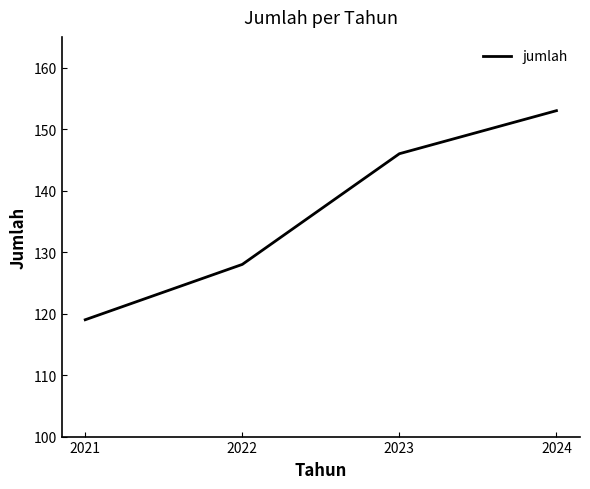

True or false: the data has more than 2 interior local peaks.

False